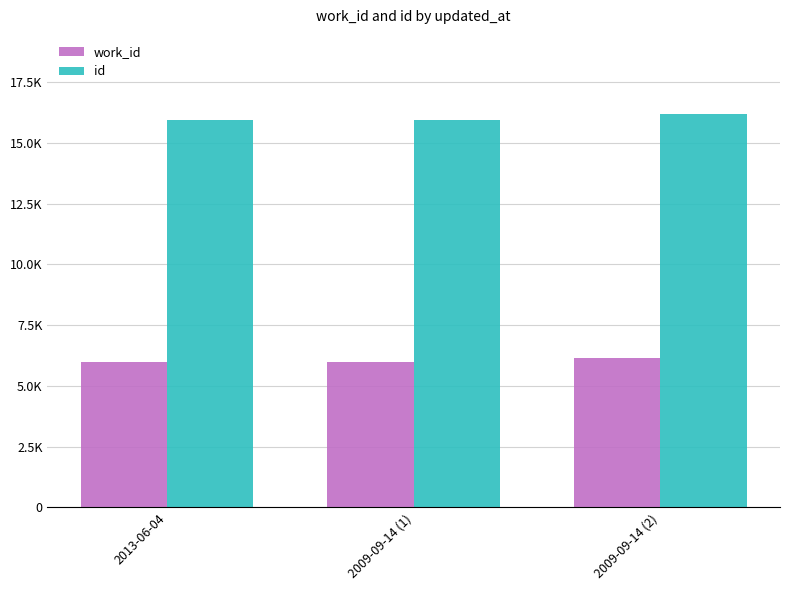

Reading left to right, what are all the values shown in this chart?

work_id: 2013-06-04=5990	2009-09-14 (1)=5991	2009-09-14 (2)=6141
id: 2013-06-04=15925	2009-09-14 (1)=15926	2009-09-14 (2)=16196